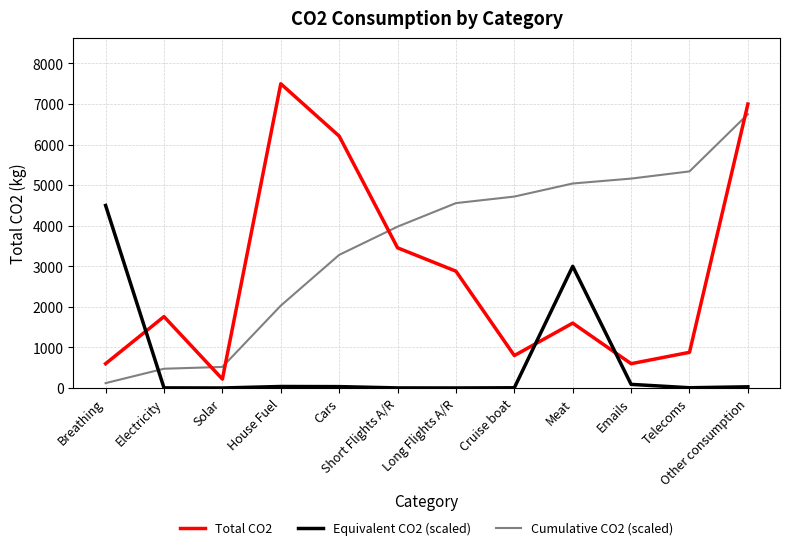

Which series has the largest range (max minus min)?

Total CO2